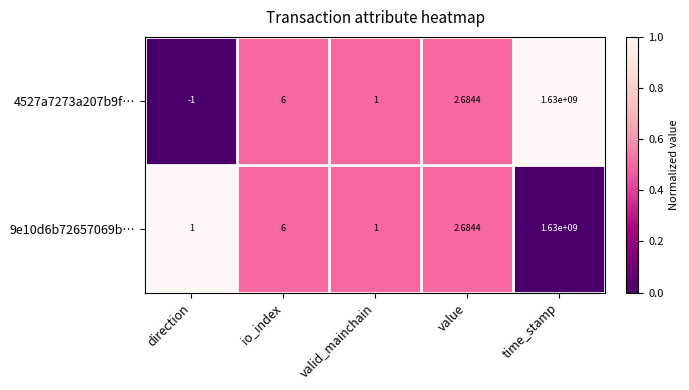

What is the spread (max minus min) of values at time_stamp?

0.0